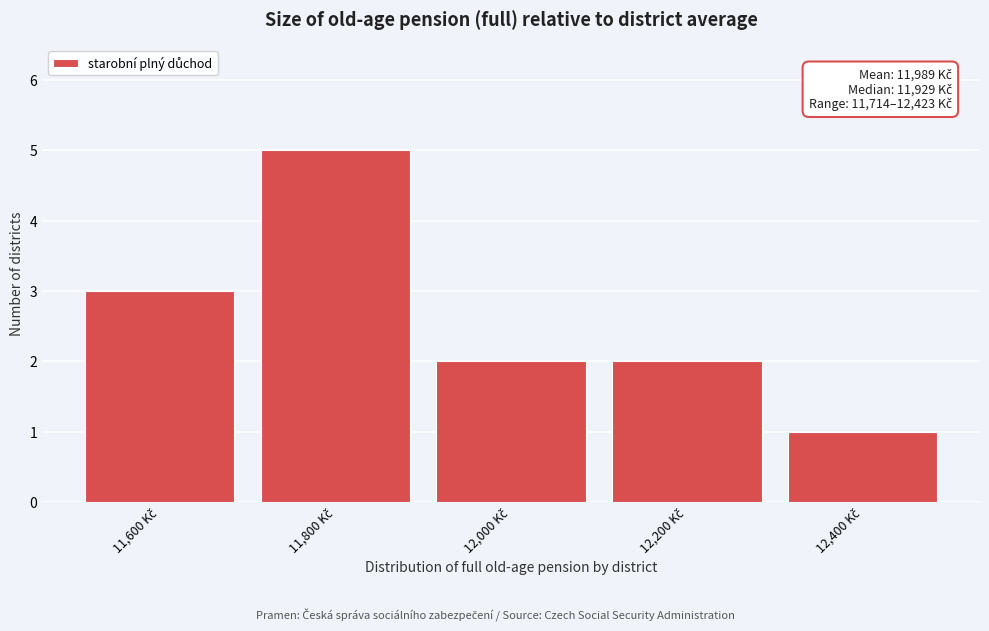

Reading left to right, transcribe all the data shown in this chart.

3	5	2	2	1